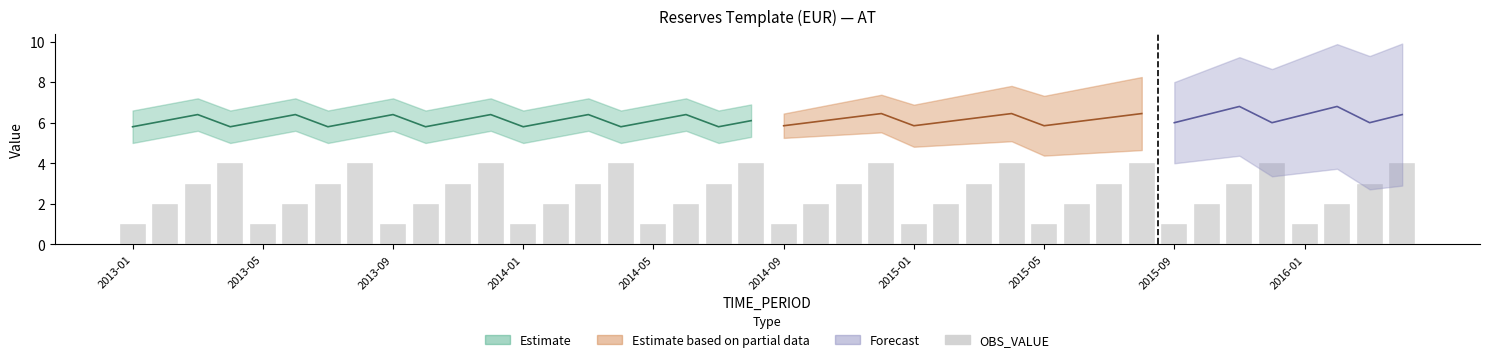

What is the smallest value displayed?

1